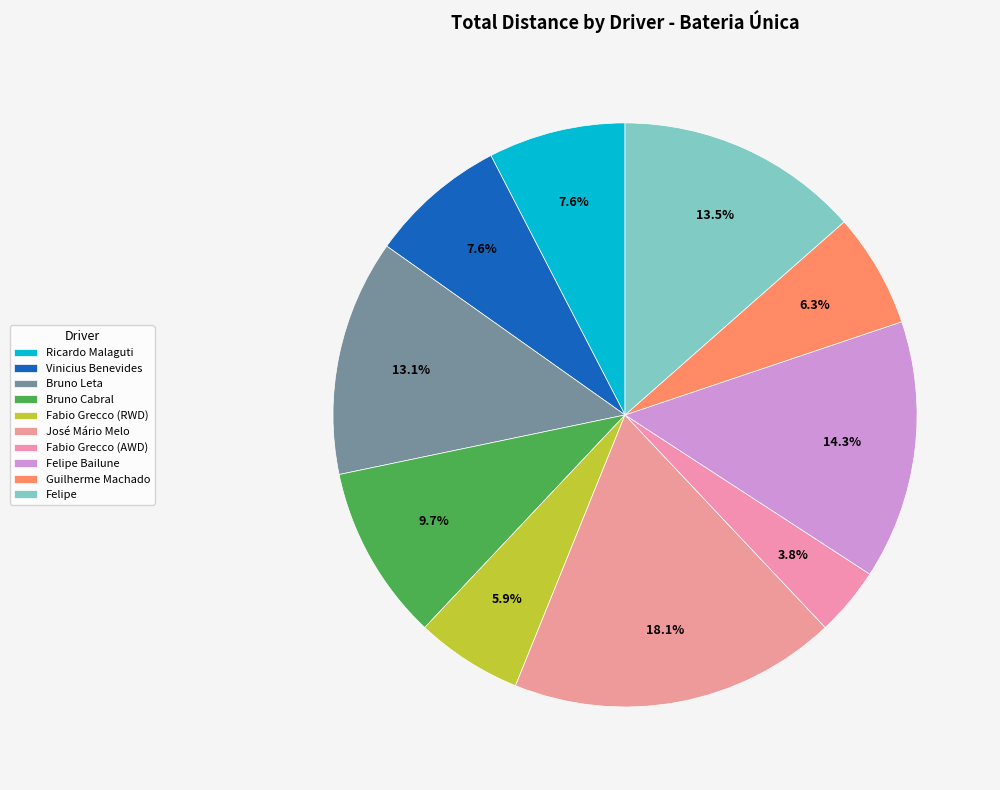

Which category has the biggest portion of the pie?

José Mário Melo